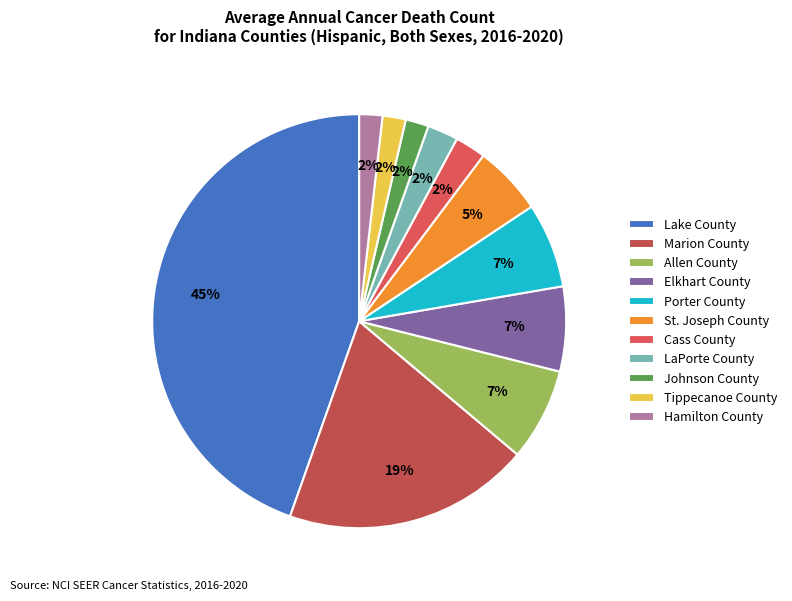

What is the largest slice in the pie chart?

Lake County